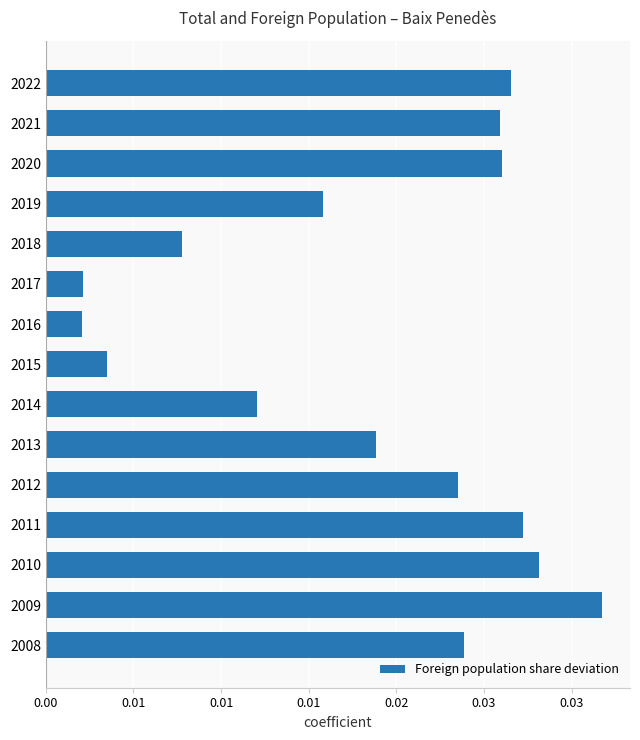

What is the sum of all values?

0.3